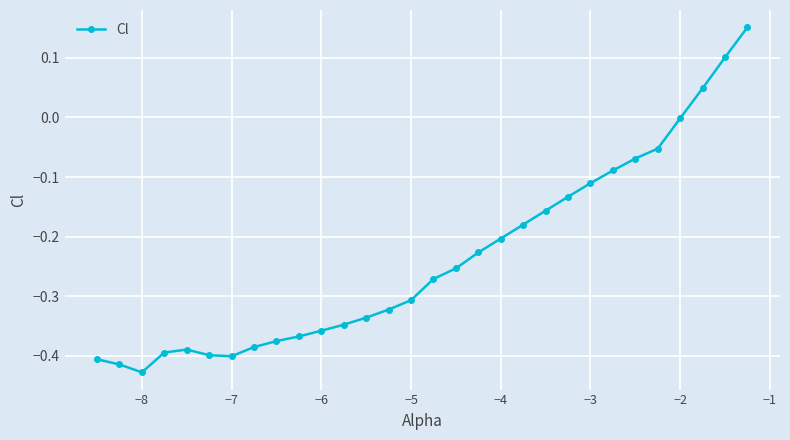

What is the difference between the maximum and second lowest values?

0.6